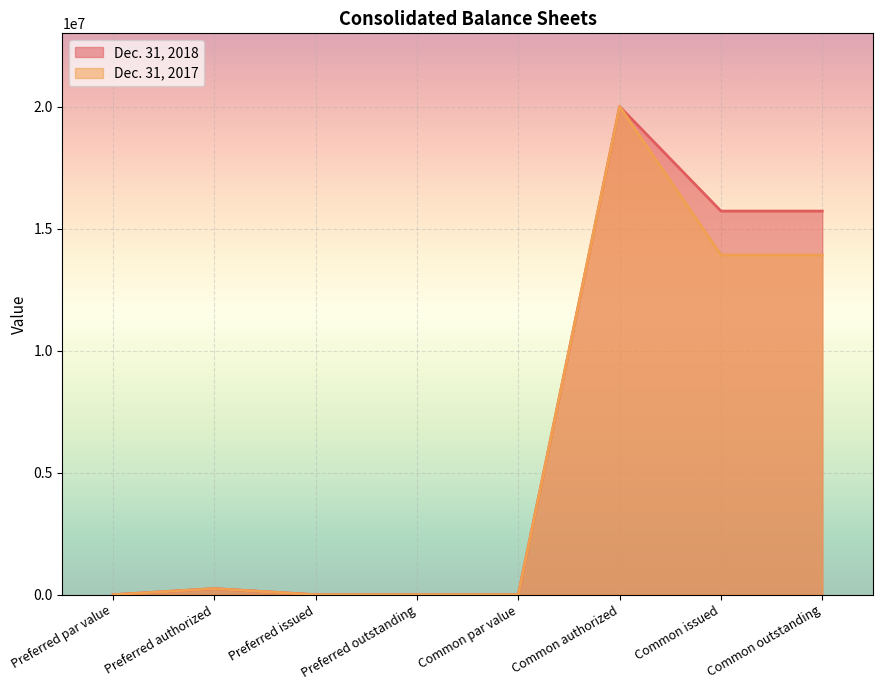

What are all the series names shown in the legend?

Dec. 31, 2018, Dec. 31, 2017